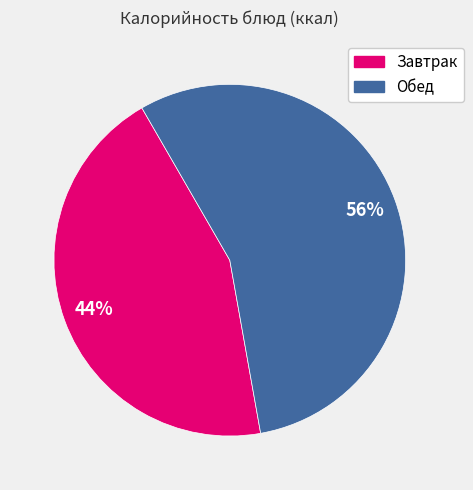

To the nearest percent, what percentage of the pie is Завтрак?

44%